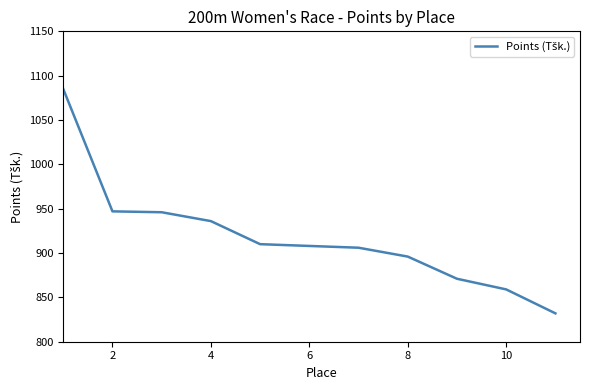

What is the smallest value displayed?

832